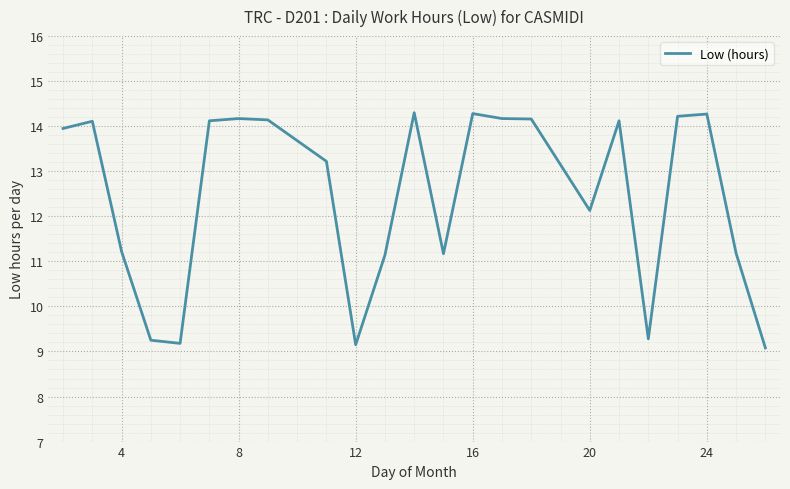

What is the difference between the maximum and minimum values?

5.2